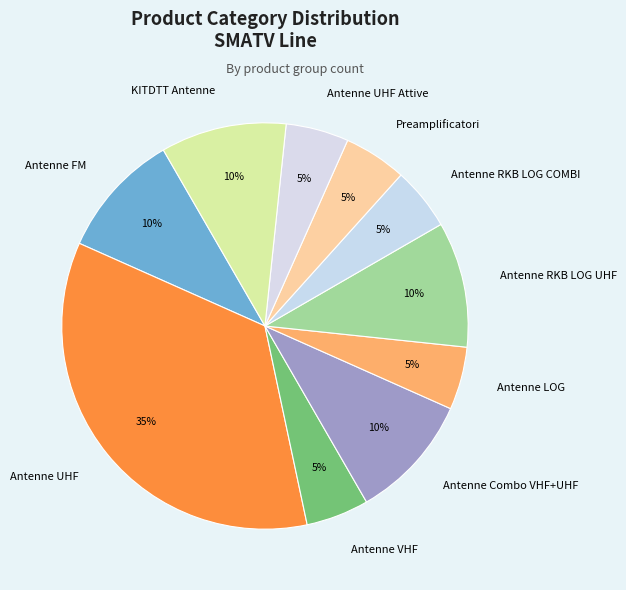

Count the number of slices in the pie.

10